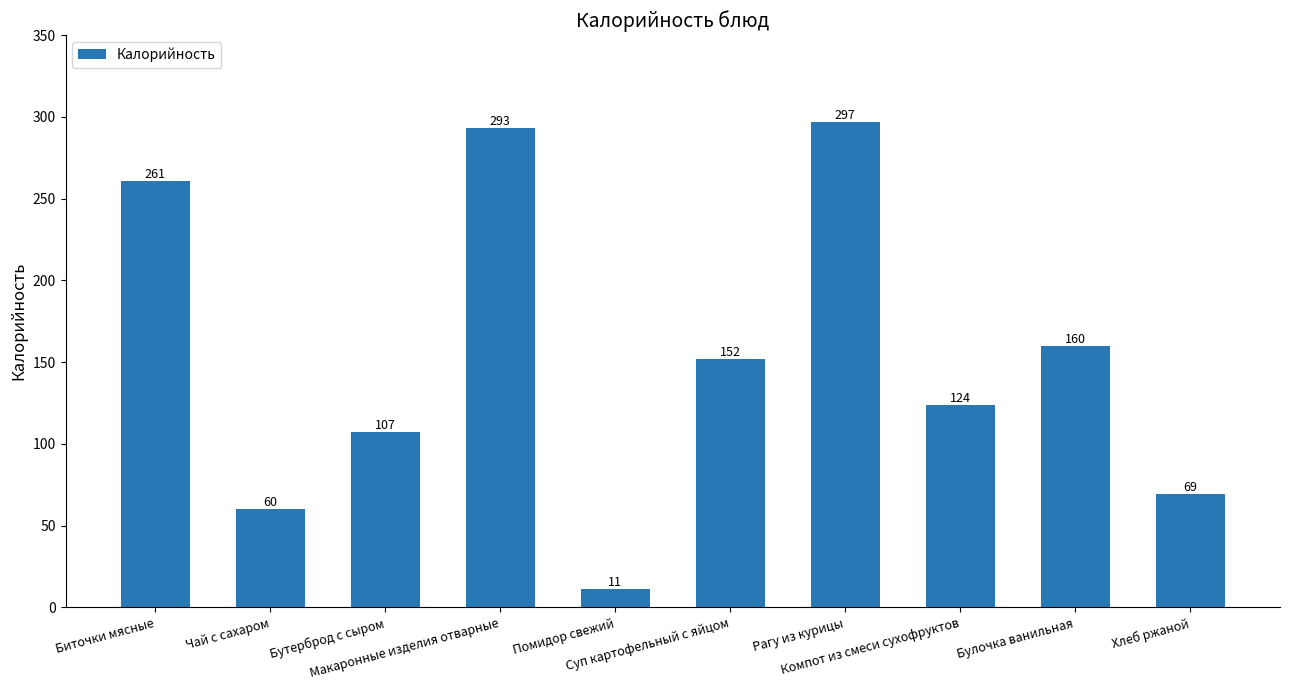

How many distinct data groups are displayed?

1